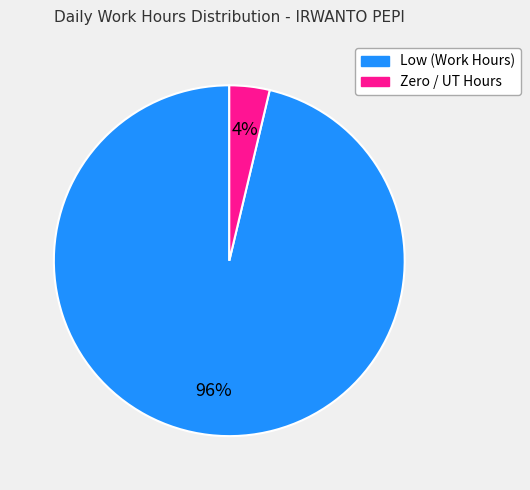

Is there a majority slice in this chart?

Yes